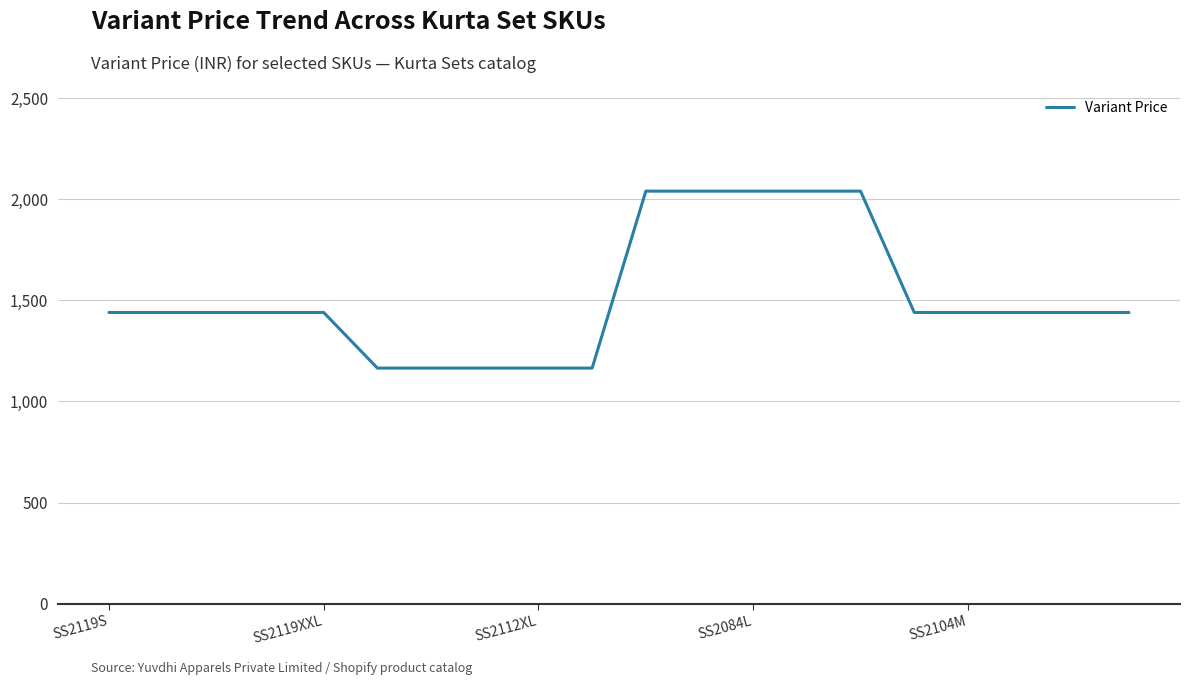

What is the difference between the maximum and minimum values?

875